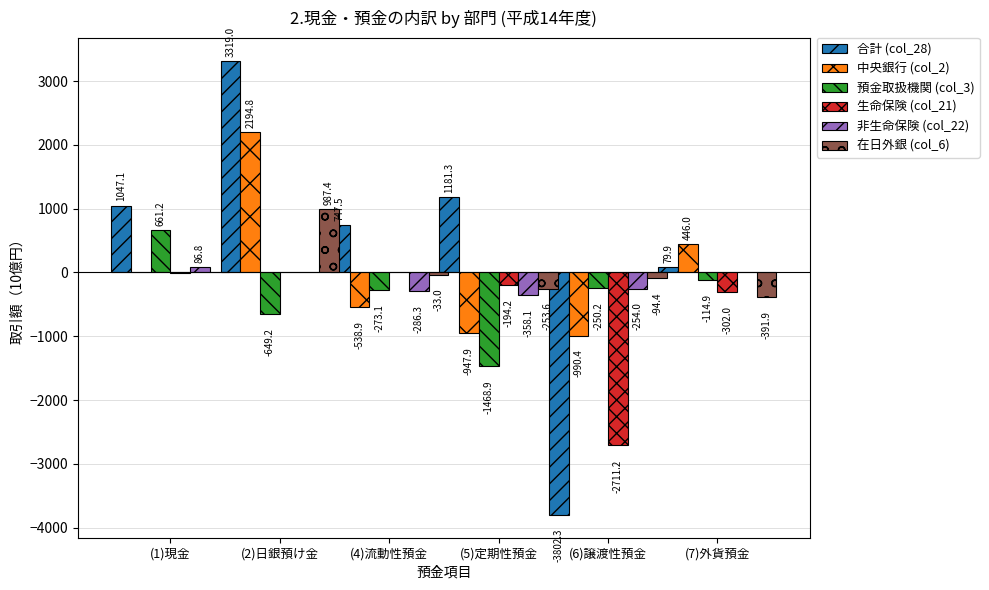

What is the difference between the 合計 (col_28) values at (5)定期性預金 and (6)譲渡性預金?

4983.6